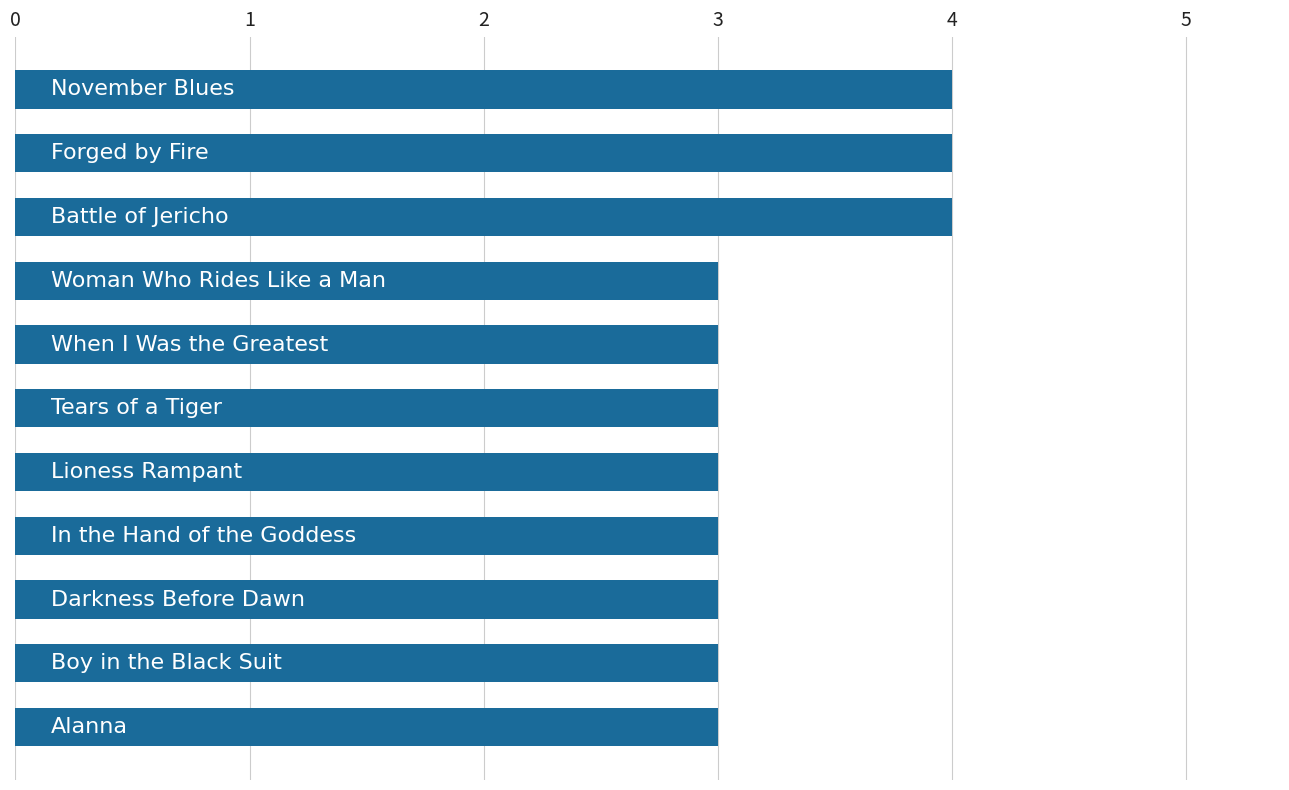

What is the sum of all values?

36